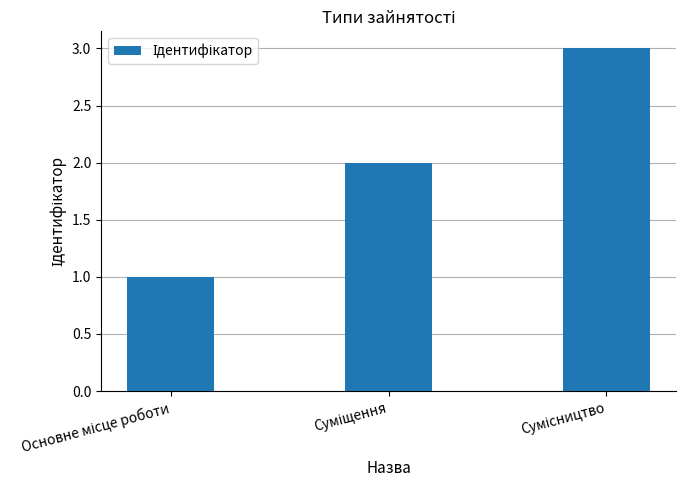

How many bars are there in total?

3